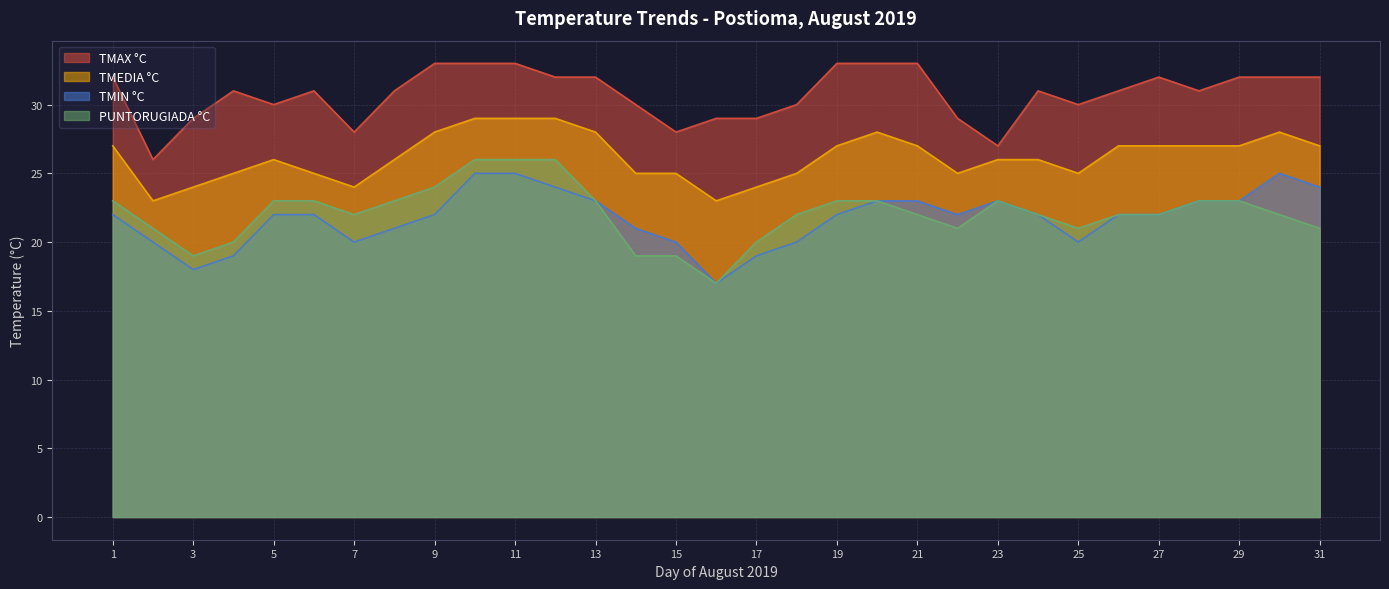

What is the maximum value for TMEDIA °C?

29